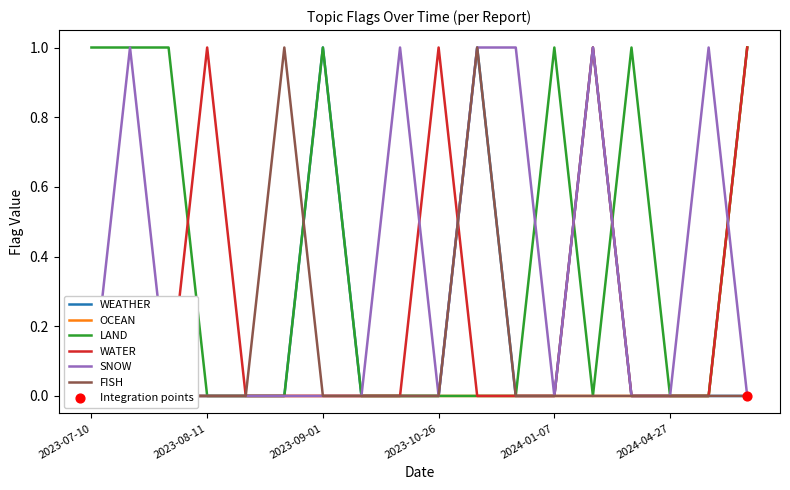

What are all the series names shown in the legend?

WEATHER, OCEAN, LAND, WATER, SNOW, FISH